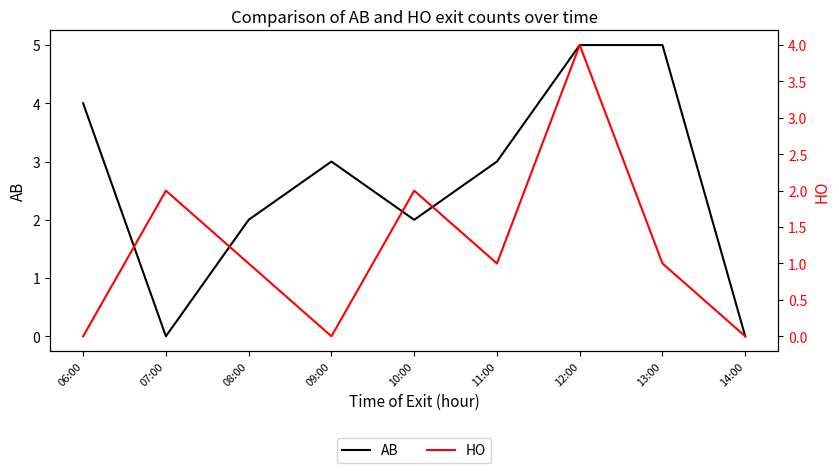

What is the label of the 7th point from the left?

12:00